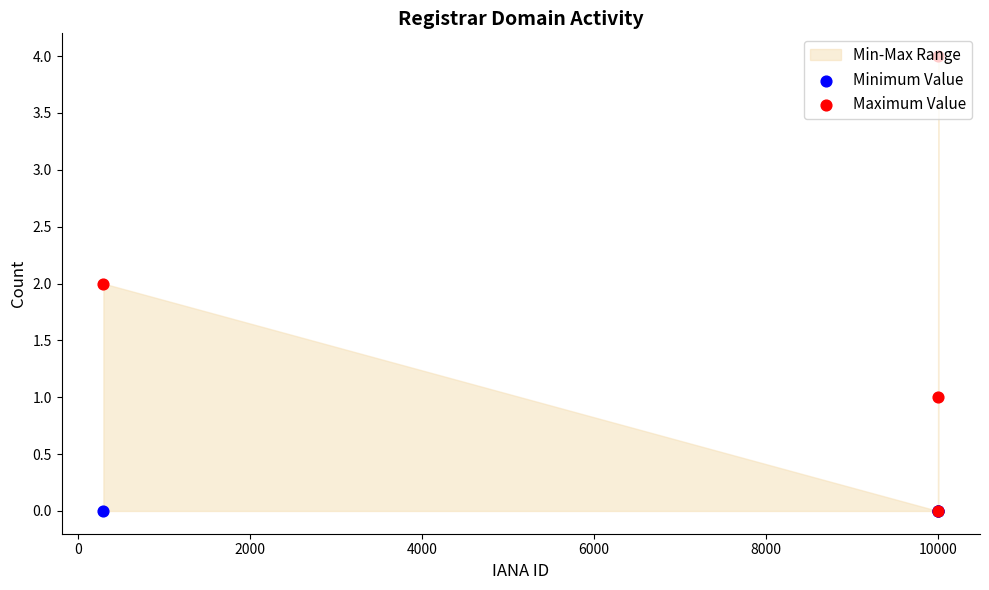

At how many categories does at least one series exceed 0?

3